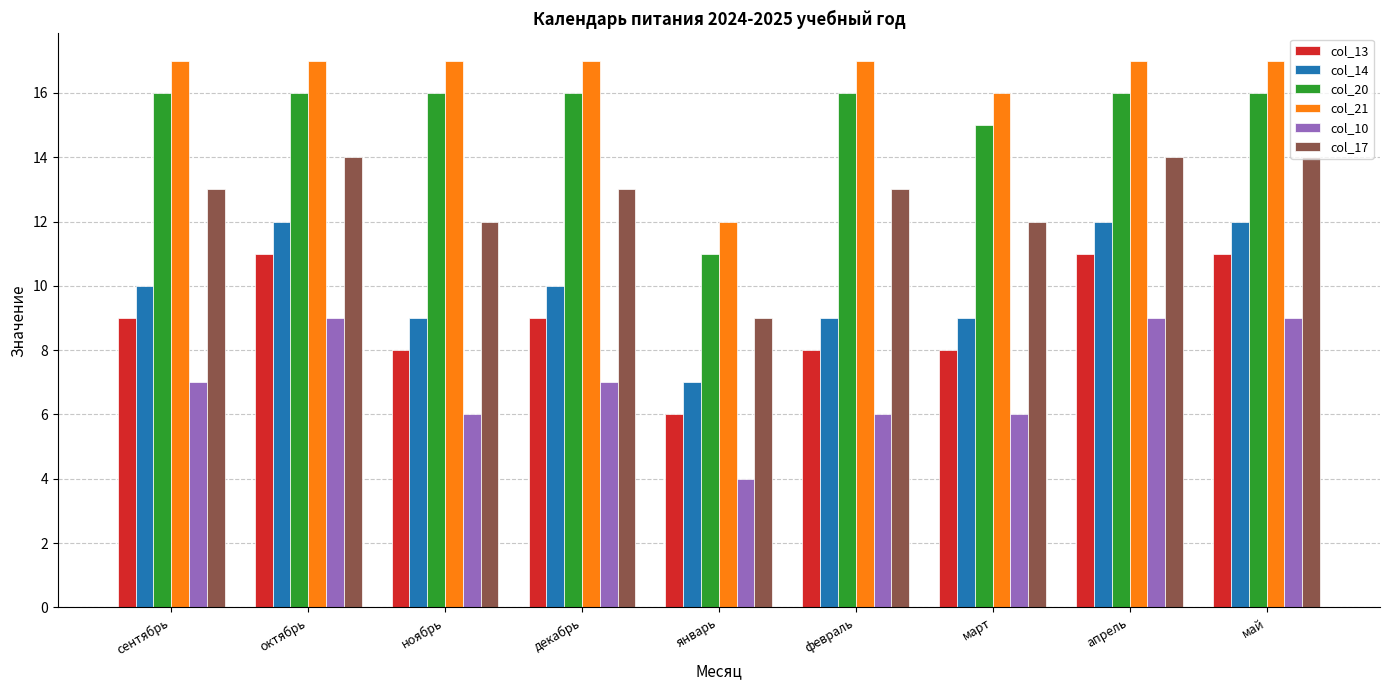

At октябрь, list the series in order from largest to smallest.

col_21, col_20, col_17, col_14, col_13, col_10